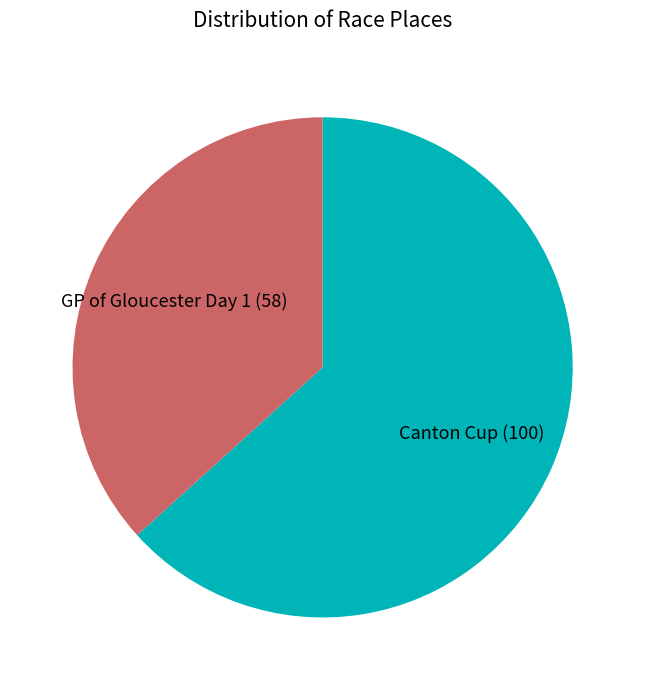

Is there a majority slice in this chart?

Yes